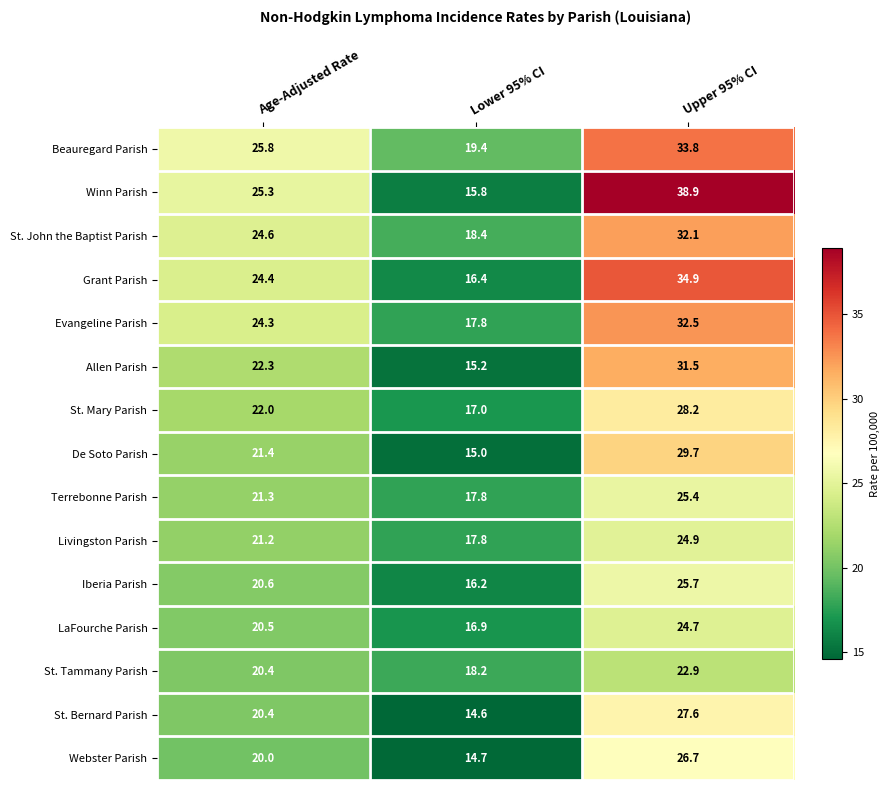

Which series changed the most between Age-Adjusted Rate and Lower 95% CI?

Winn Parish